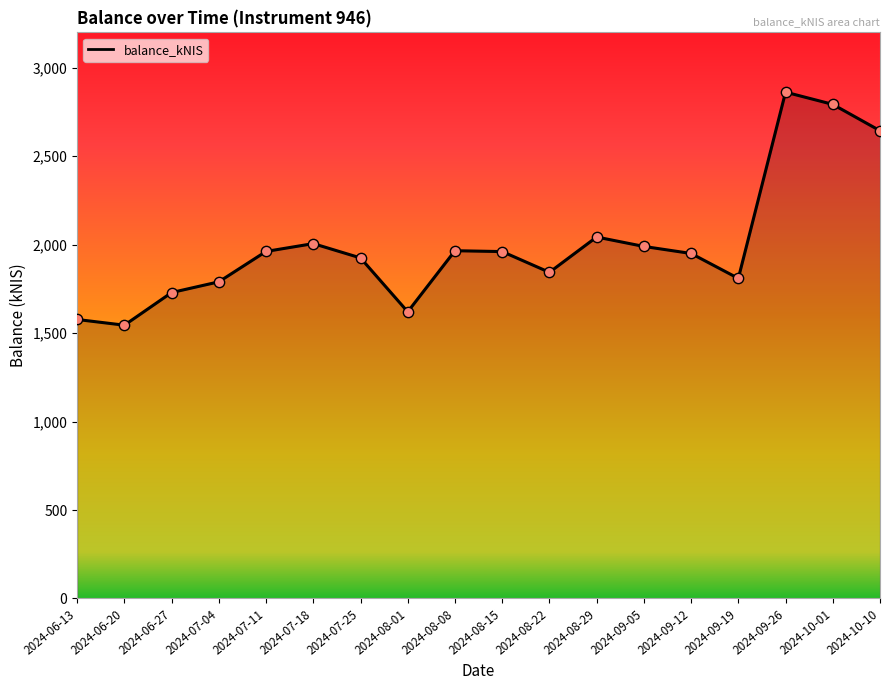

What is the ratio of the value at 2024-08-22 to the value at 2024-10-10?

0.7